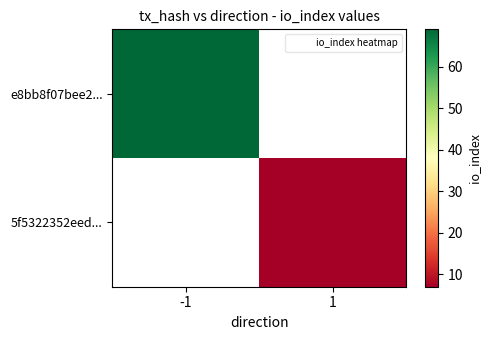

At how many categories does at least one series exceed 62?

1